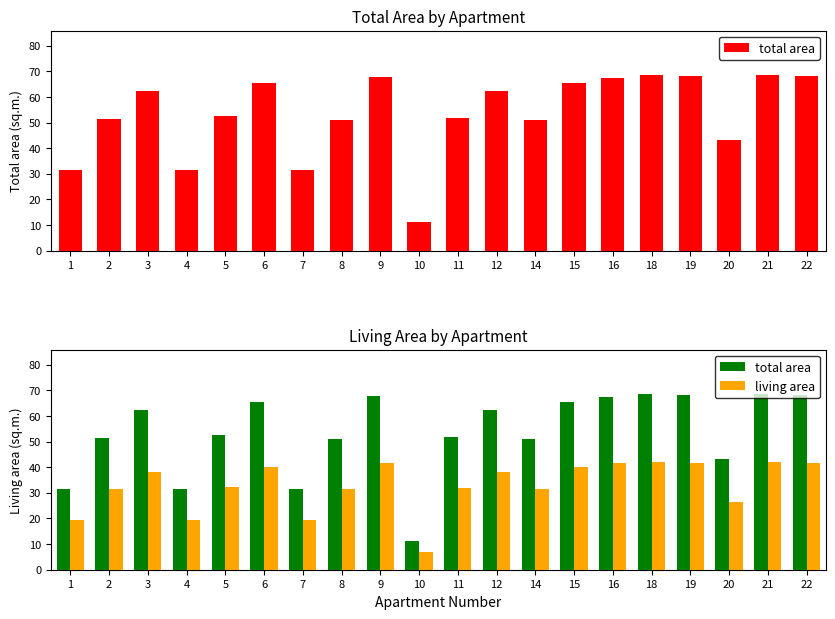

Rank the series at 12 from lowest to highest value.

living area, total area